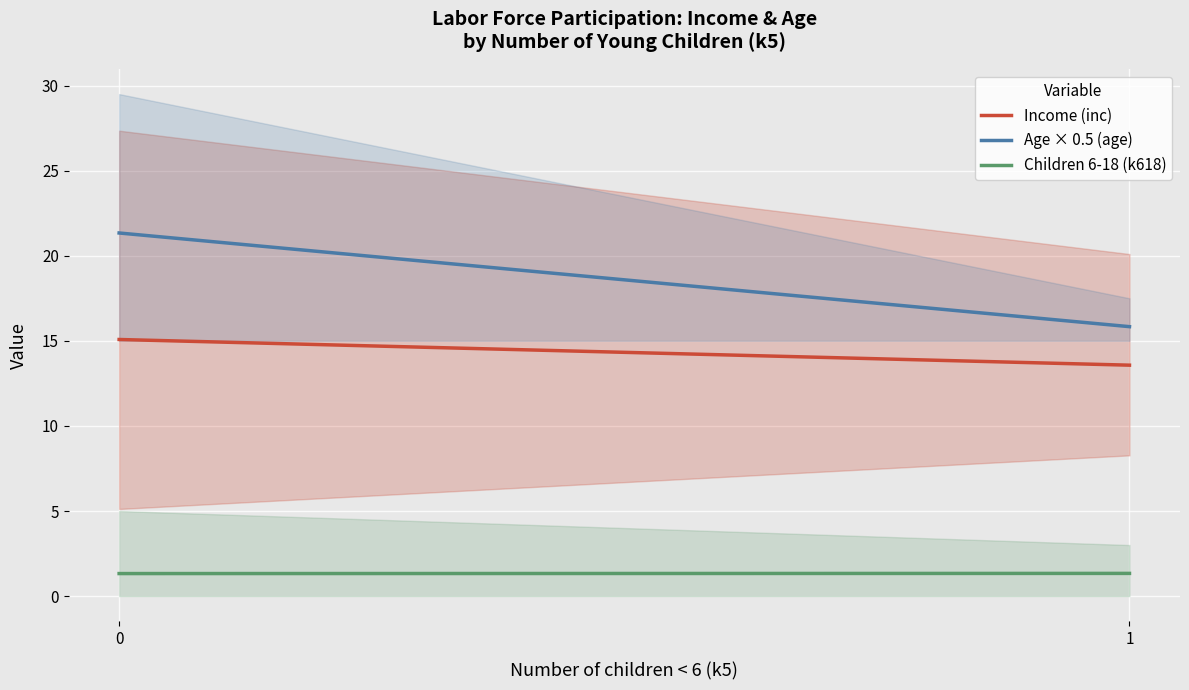

What is the sum of all Children 6-18 (k618) values?

2.7